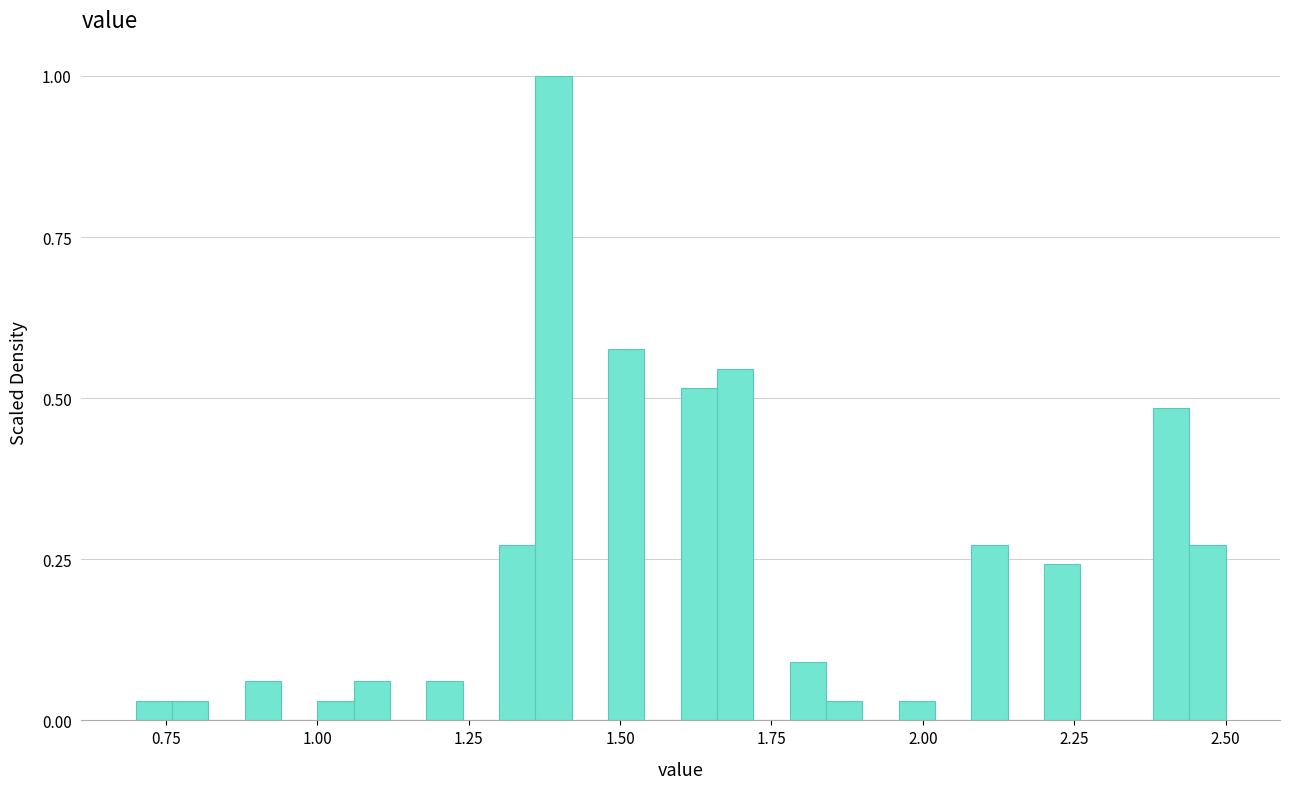

Read against the x-axis, roughly where is the centre of the tallest bar?

1.40